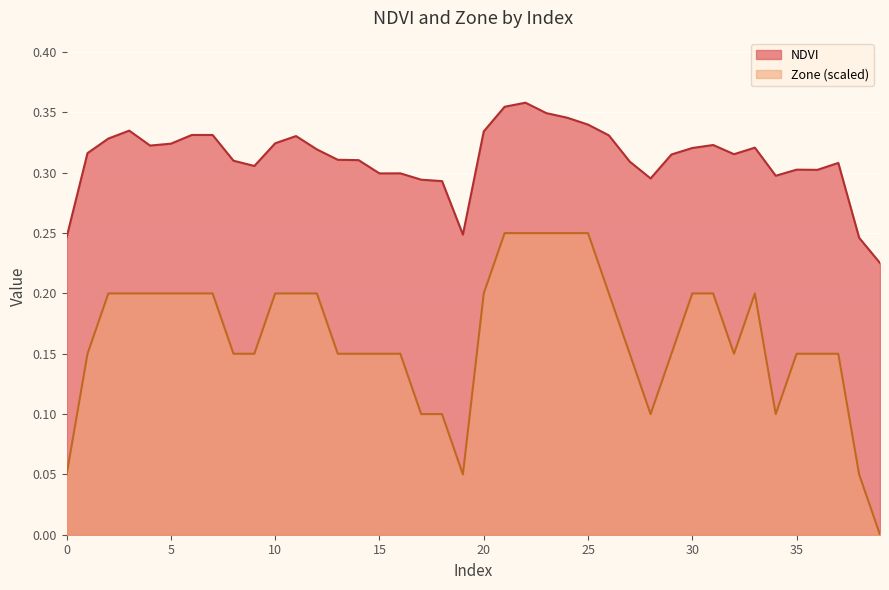

List the series in order of their overall mean, lowest first.

Zone (scaled), NDVI